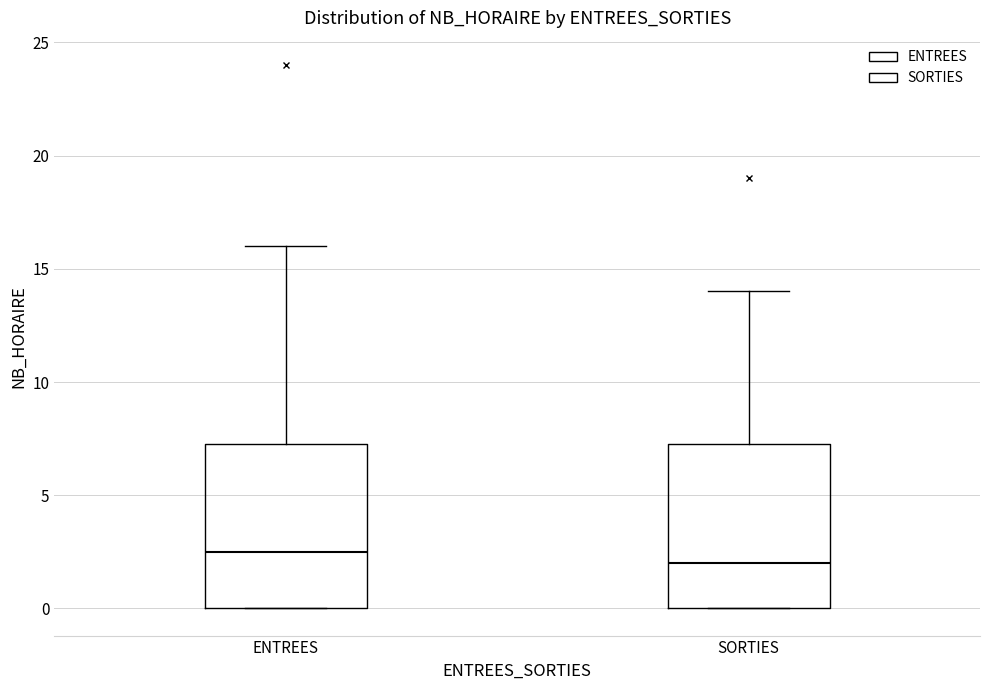

Where does the upper whisker of the box for ENTREES end on the y-axis? The values are not printed on the chart, so give them approximately, as read against the axis.

16.0